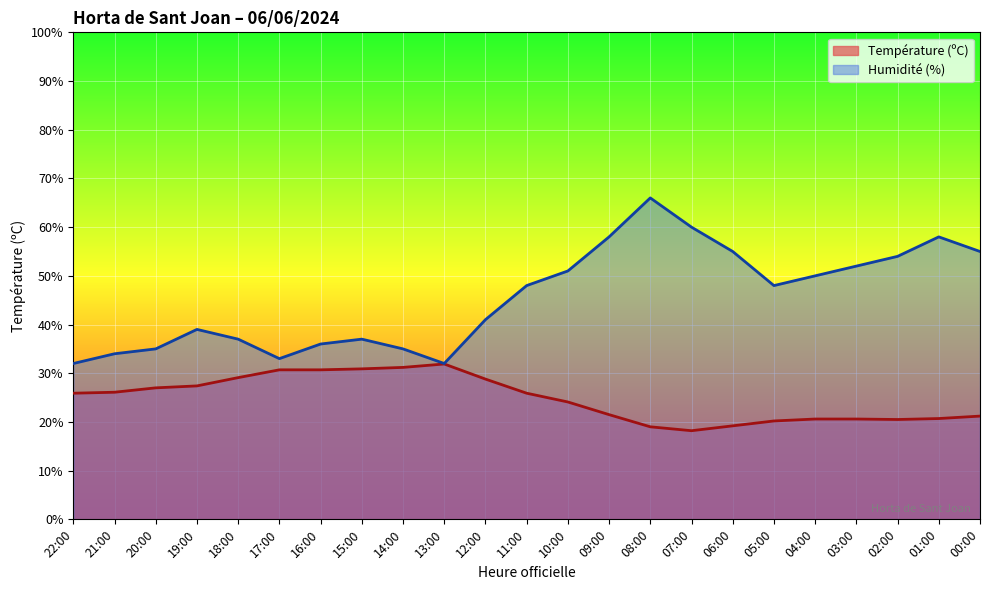

Is the value of Humidité (%) at 00:00 greater than the value of Température (ºC) at 12:00?

Yes